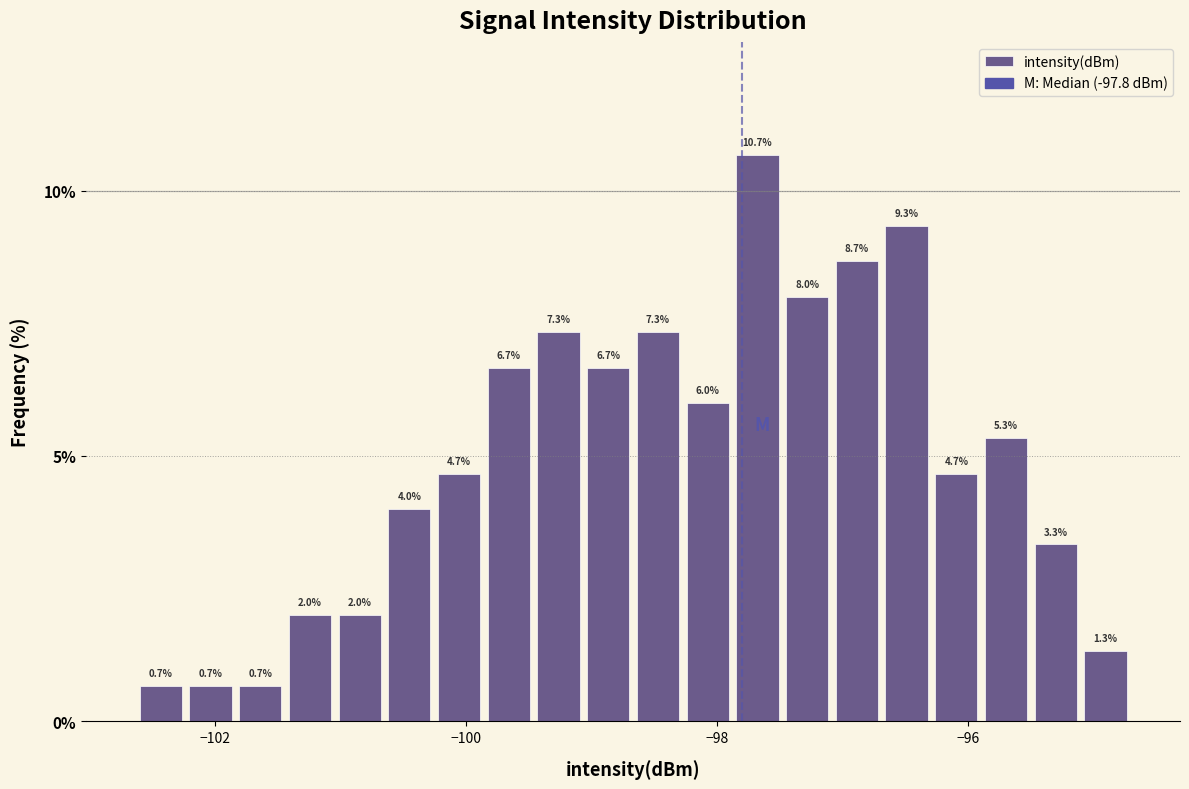

Around what value on the x-axis is the tallest bar? Give the approximate position of its centre, as read against the axis.

-97.6